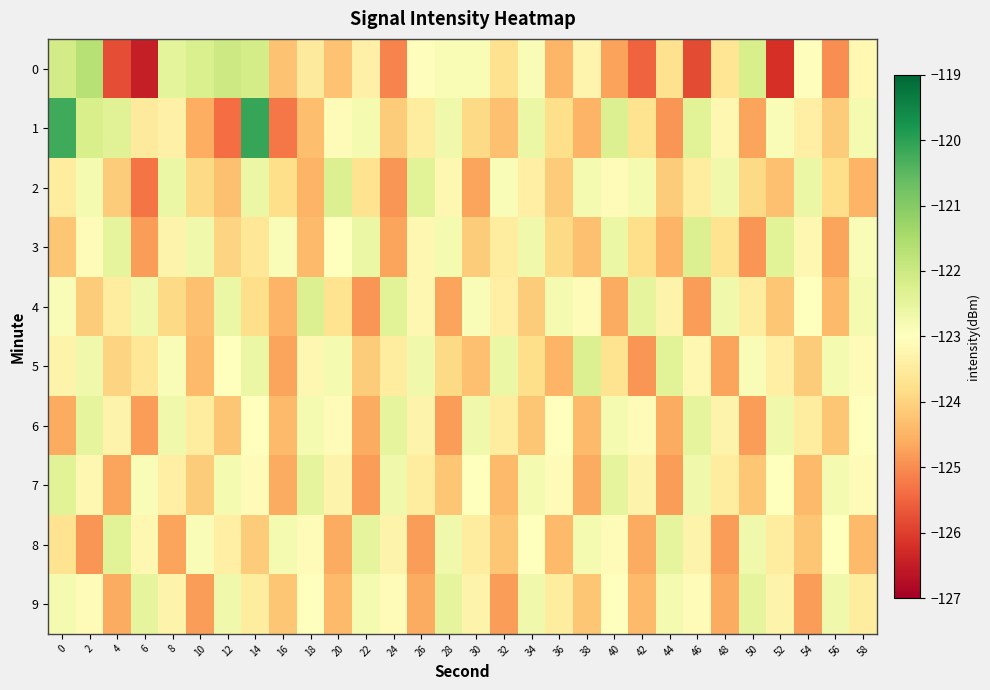

At which category does the chart reach its minimum across all series?

6